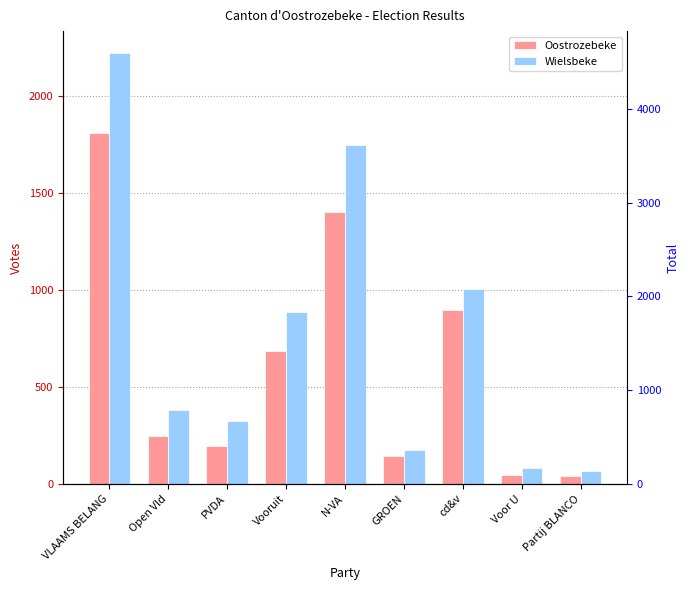

What is the average value of the Oostrozebeke series?

606